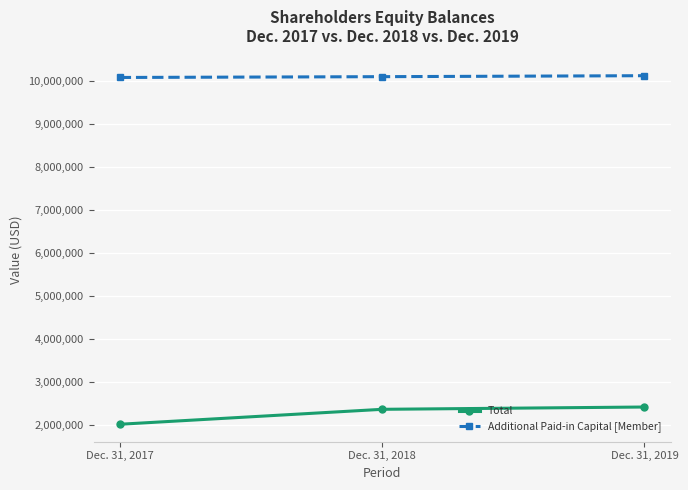

What is the difference between the highest and lowest values at Dec. 31, 2018?

7738678